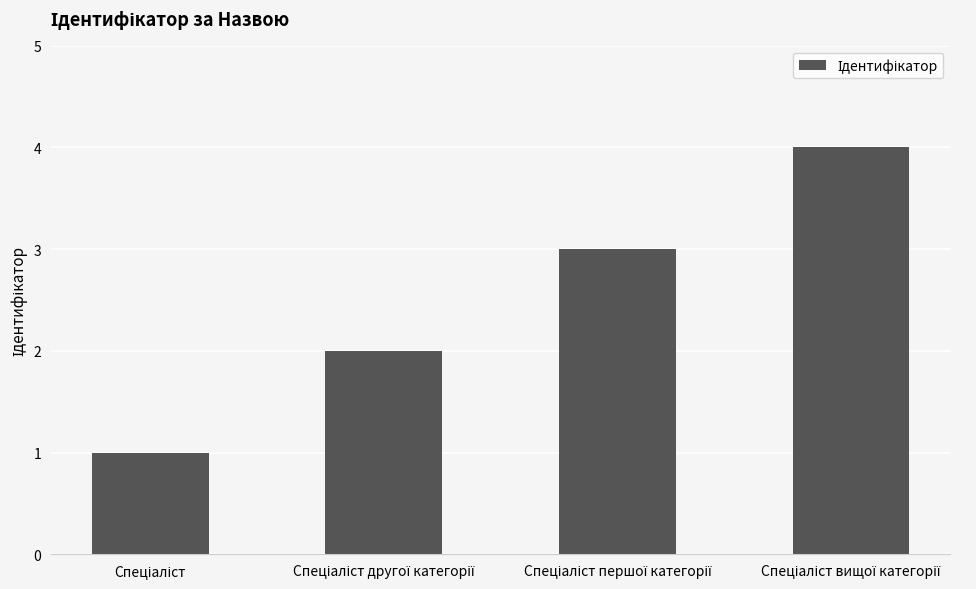

What is the maximum value shown in the chart?

4